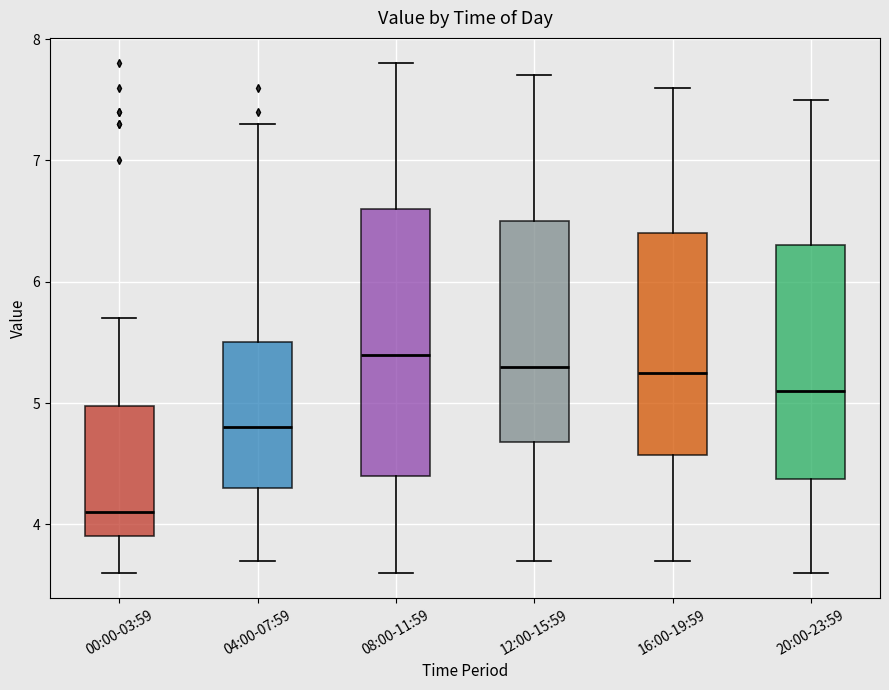

Reading left to right, transcribe this box plot: for each box, give where its median line is, the range the box spans, and where its two whiskers end, as read against the y-axis. The values are not printed on the chart, so give them approximately, as read against the axis.

00:00-03:59: median 4.1, box 3.9 to 5.0, whiskers 3.6 to 5.7
04:00-07:59: median 4.8, box 4.3 to 5.5, whiskers 3.7 to 7.3
08:00-11:59: median 5.4, box 4.4 to 6.6, whiskers 3.6 to 7.8
12:00-15:59: median 5.3, box 4.7 to 6.5, whiskers 3.7 to 7.7
16:00-19:59: median 5.3, box 4.6 to 6.4, whiskers 3.7 to 7.6
20:00-23:59: median 5.1, box 4.4 to 6.3, whiskers 3.6 to 7.5